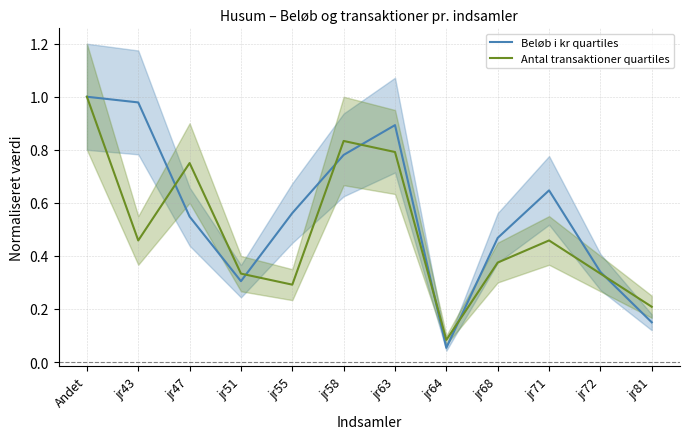

Rank the categories by Beløb i kr quartiles value from lowest to highest.

jr64, jr81, jr51, jr72, jr68, jr47, jr55, jr71, jr58, jr63, jr43, Andet